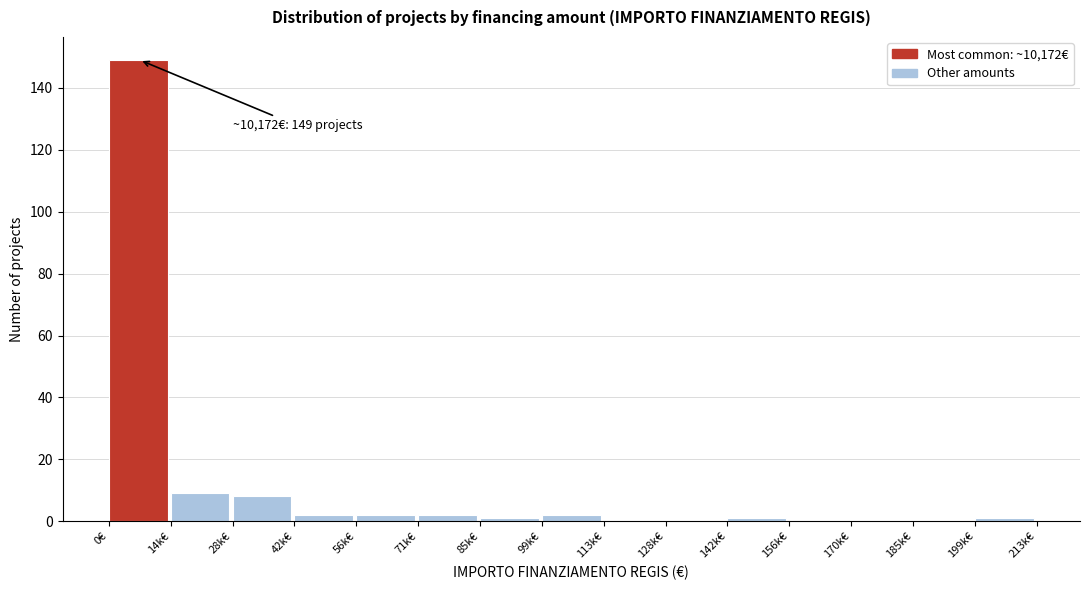

Reading left to right, what are all the values shown in this chart?

0€=149	14k€=9	28k€=8	42k€=2	56k€=2	71k€=2	85k€=1	99k€=2	113k€=0	128k€=0	142k€=1	156k€=0	170k€=0	185k€=0	199k€=1